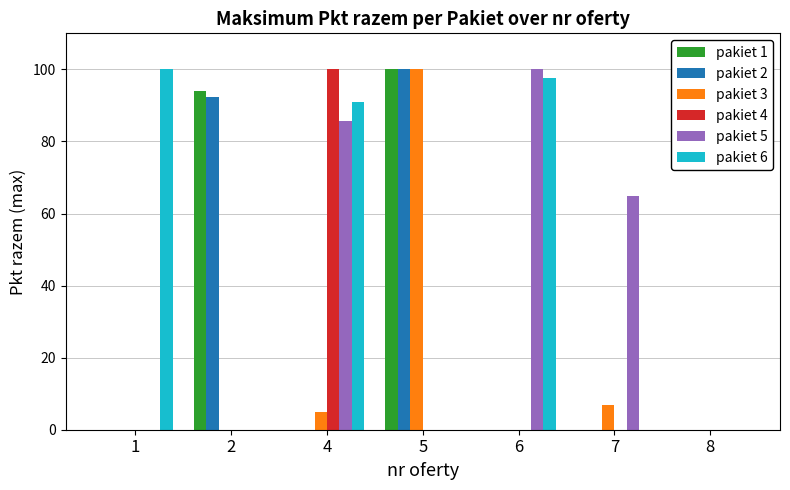

What is the total value across all series at 5?

300.0